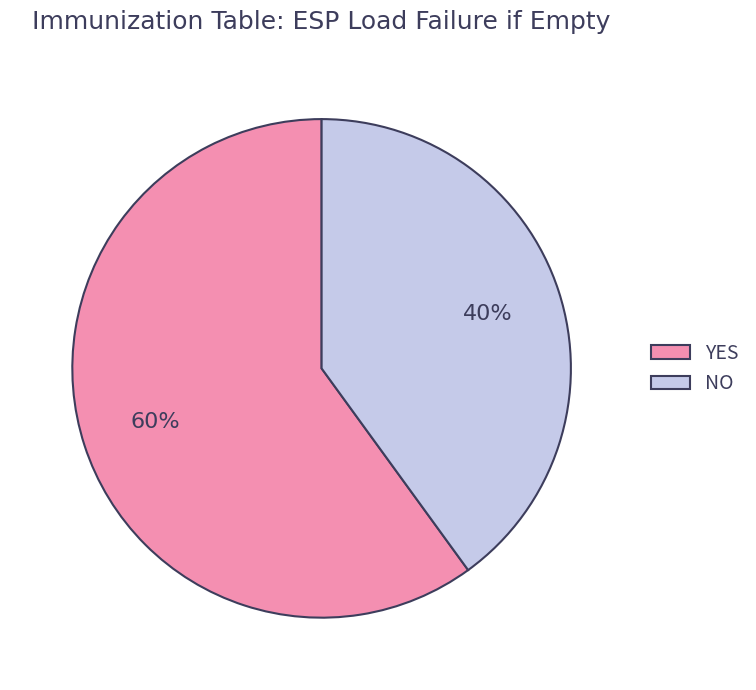

To the nearest percent, what is the difference between the NO and YES slice percentages?

20%